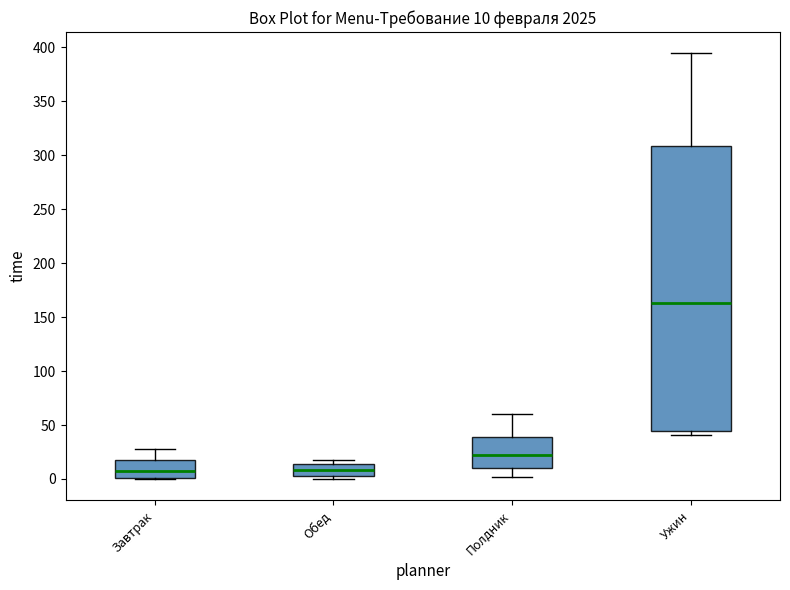

Which box is the tallest, from its lower edge to its upper edge?

Ужин